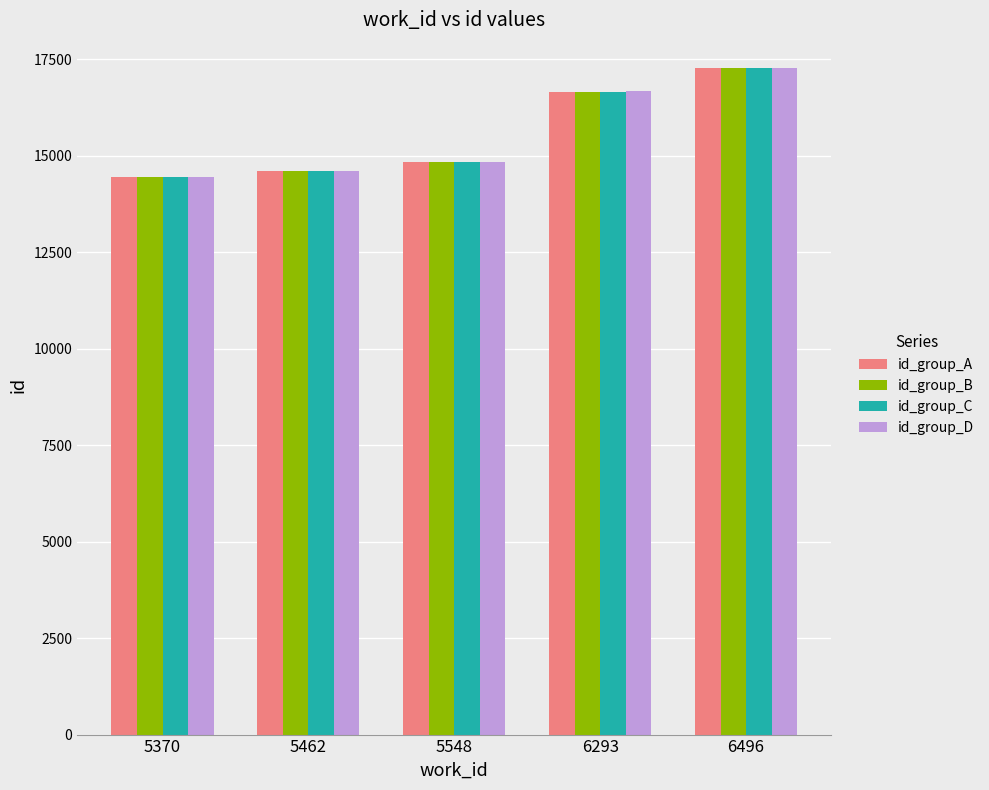

Reading left to right, transcribe all the data shown in this chart.

id_group_A: 14445	14609	14826	16638	17275
id_group_B: 14445	14613	14826	16650	17277
id_group_C: 14445	14609	14826	16652	17275
id_group_D: 14445	14613	14826	16661	17277